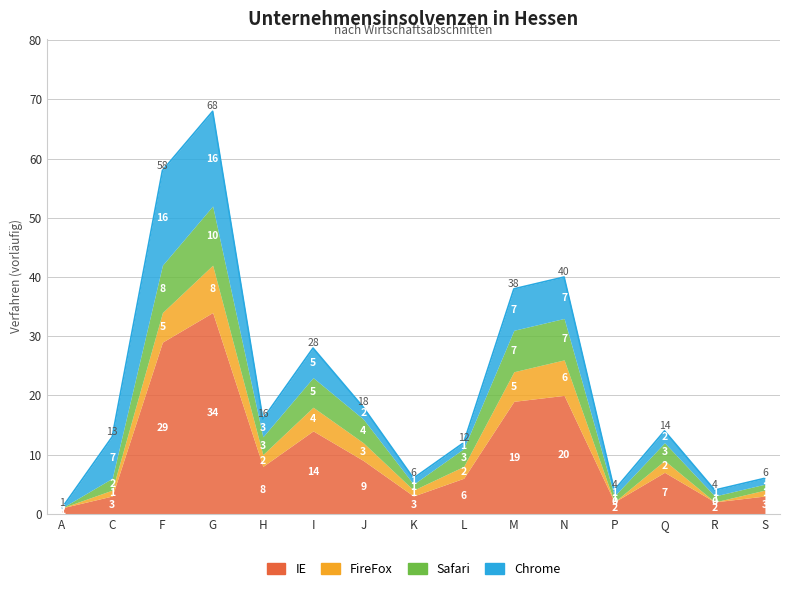

What value does the Safari series have at M?

7